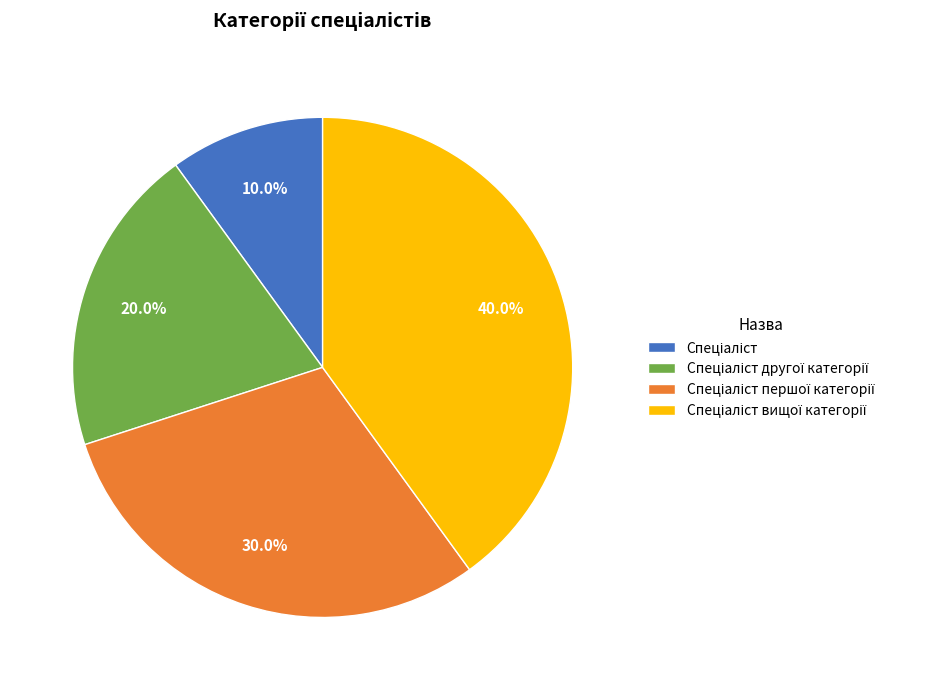

Is there any slice that represents more than half of the pie?

No